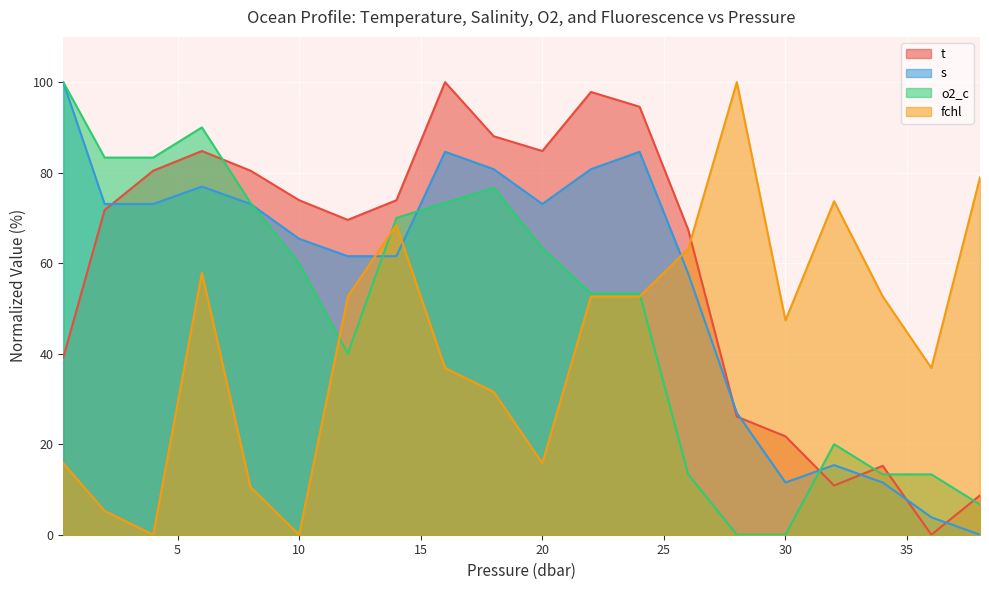

What is the difference between the maximum and second lowest values in the fchl series?

100.0